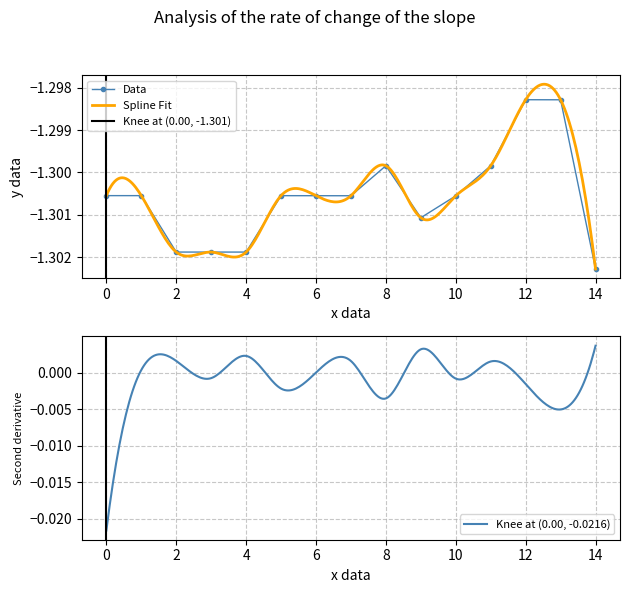

True or false: the data has more than 2 interior local peaks.

True